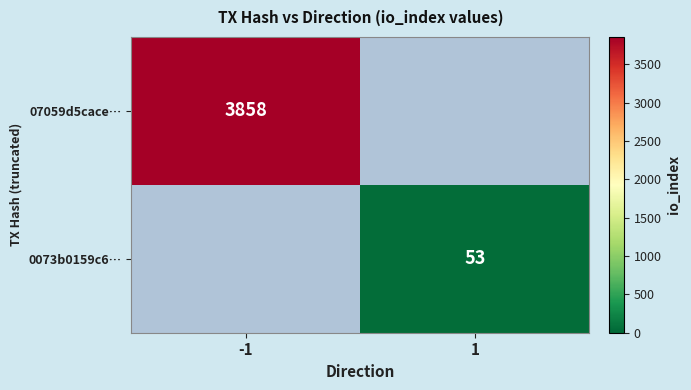

The value of 07059d5cace… at -1 is 3858. True or false?

True